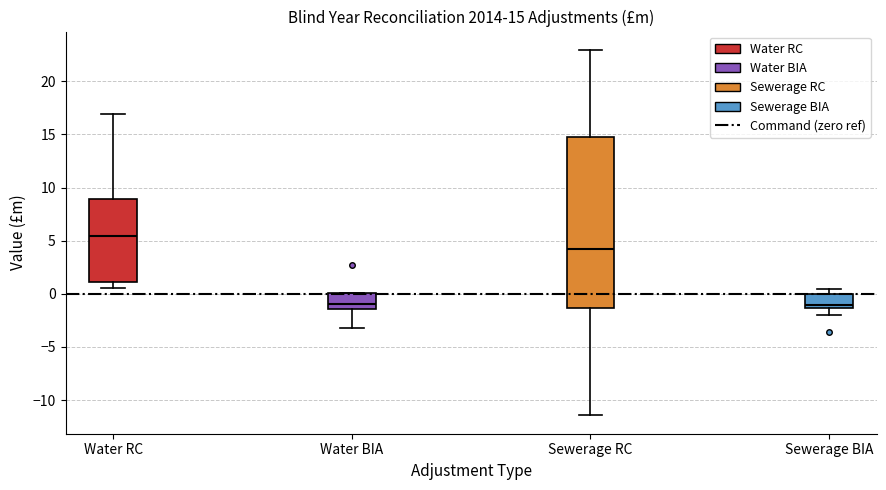

Comparing the boxes themselves (not the whiskers), which one is the tallest?

Sewerage RC